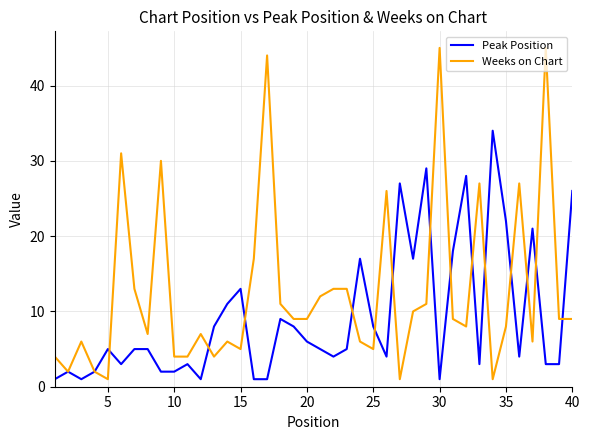

Which series has the largest total across all categories?

Weeks on Chart